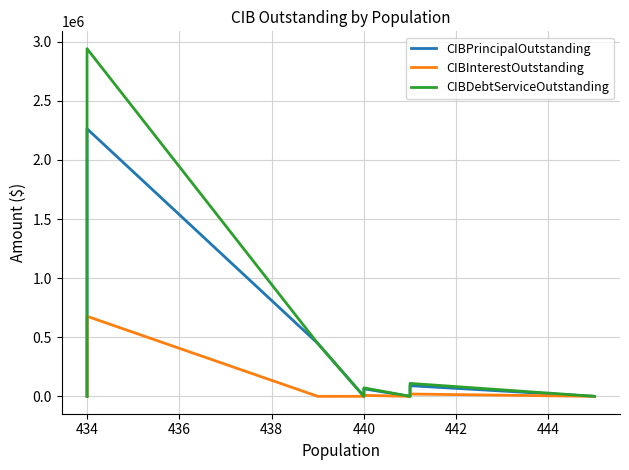

How many data points in CIBDebtServiceOutstanding are above 0?

4